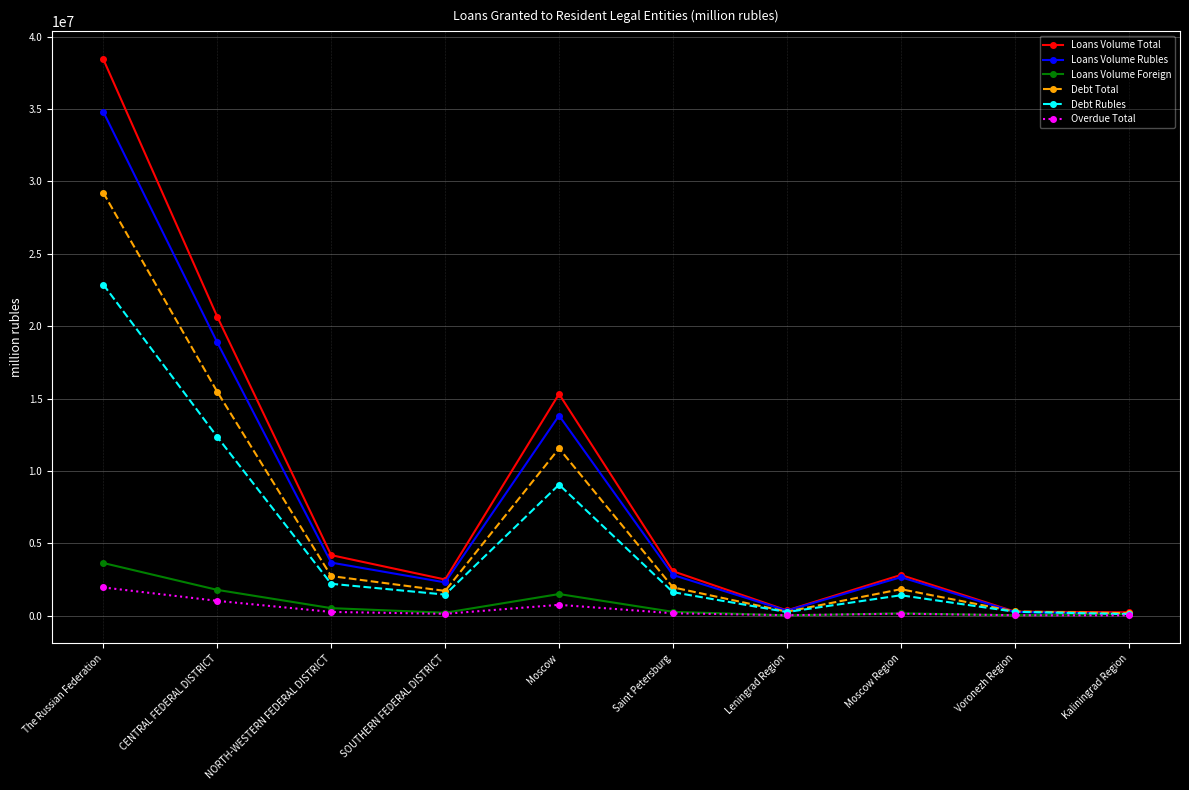

What is the total value across all series at Saint Petersburg?

9866644